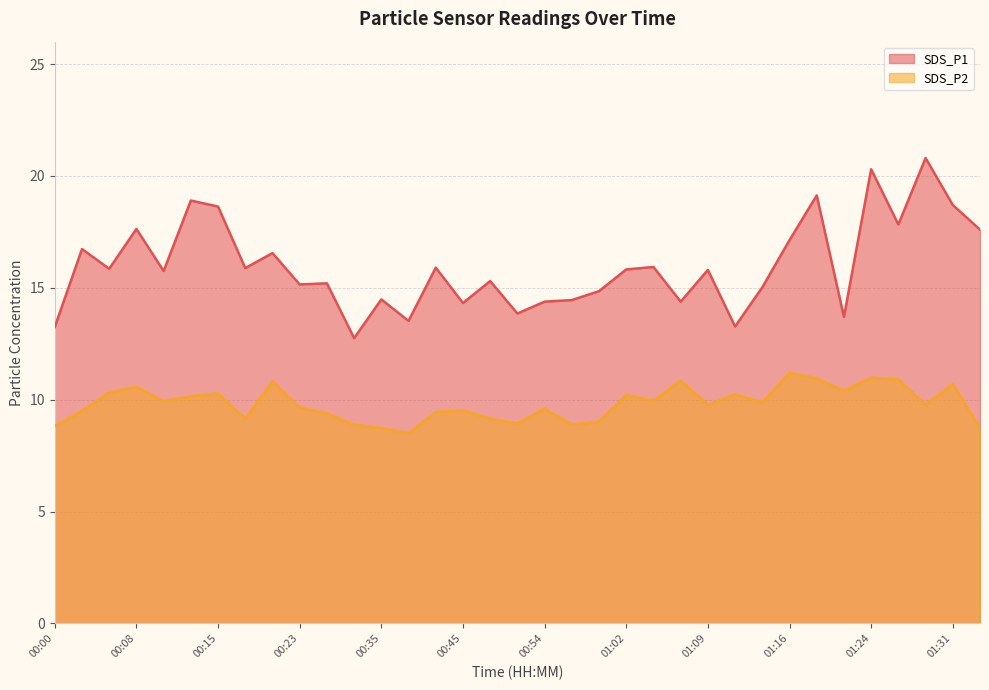

Where is SDS_P1 nearest to the value 16?

01:04